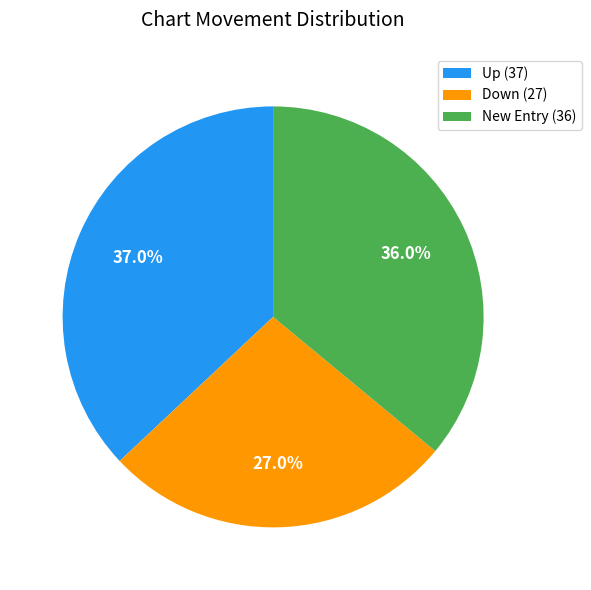

How many segments does this pie chart have?

3